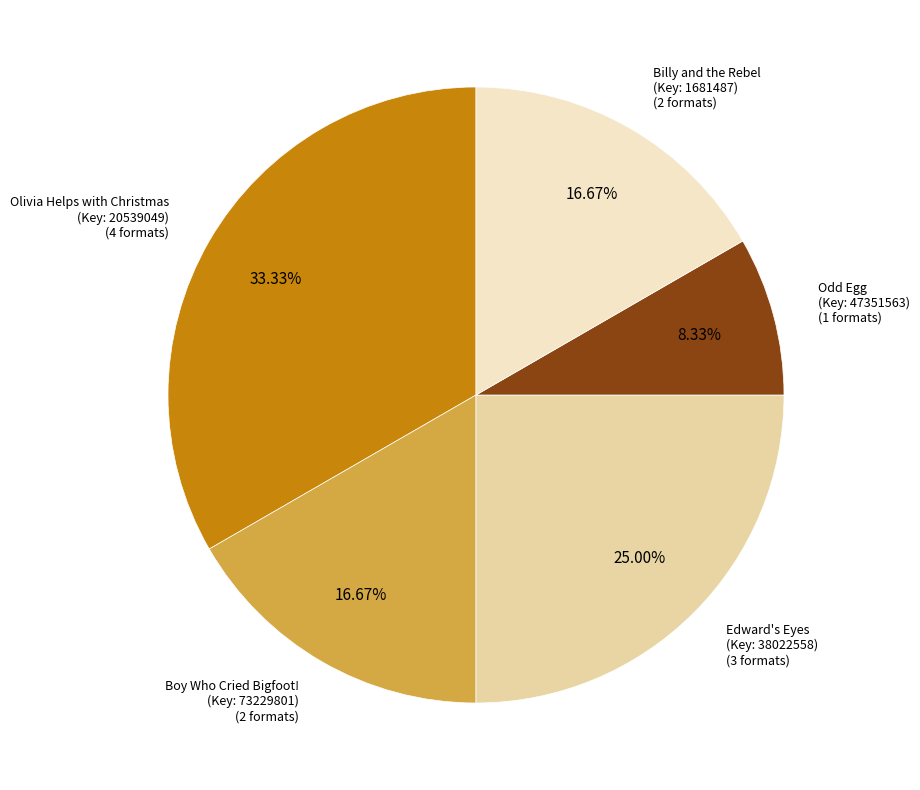

Is there any slice that represents more than half of the pie?

No